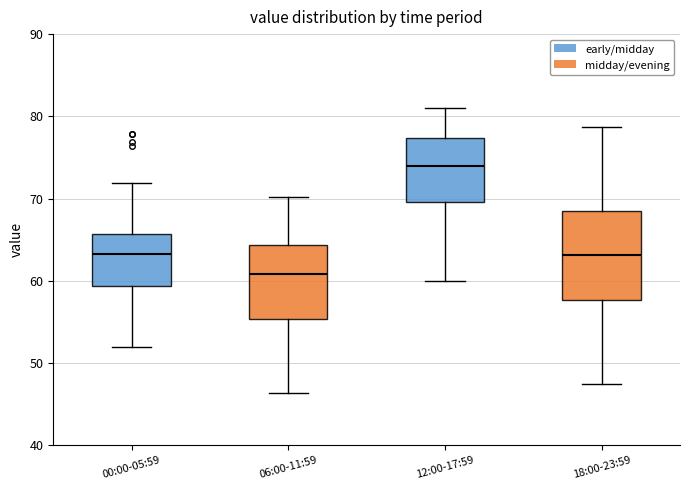

Reading left to right, transcribe this box plot: for each box, give where its median line is, the range the box spans, and where its two whiskers end, as read against the y-axis. The values are not printed on the chart, so give them approximately, as read against the axis.

00:00-05:59: median 63, box 59 to 66, whiskers 52 to 72
06:00-11:59: median 61, box 55 to 64, whiskers 46 to 70
12:00-17:59: median 74, box 70 to 77, whiskers 60 to 81
18:00-23:59: median 63, box 58 to 69, whiskers 48 to 79